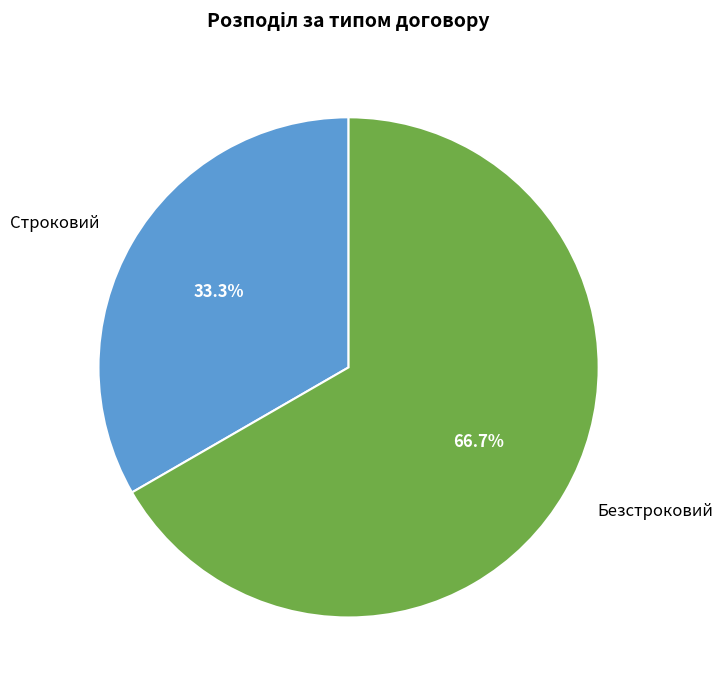

What is the majority slice?

Безстроковий